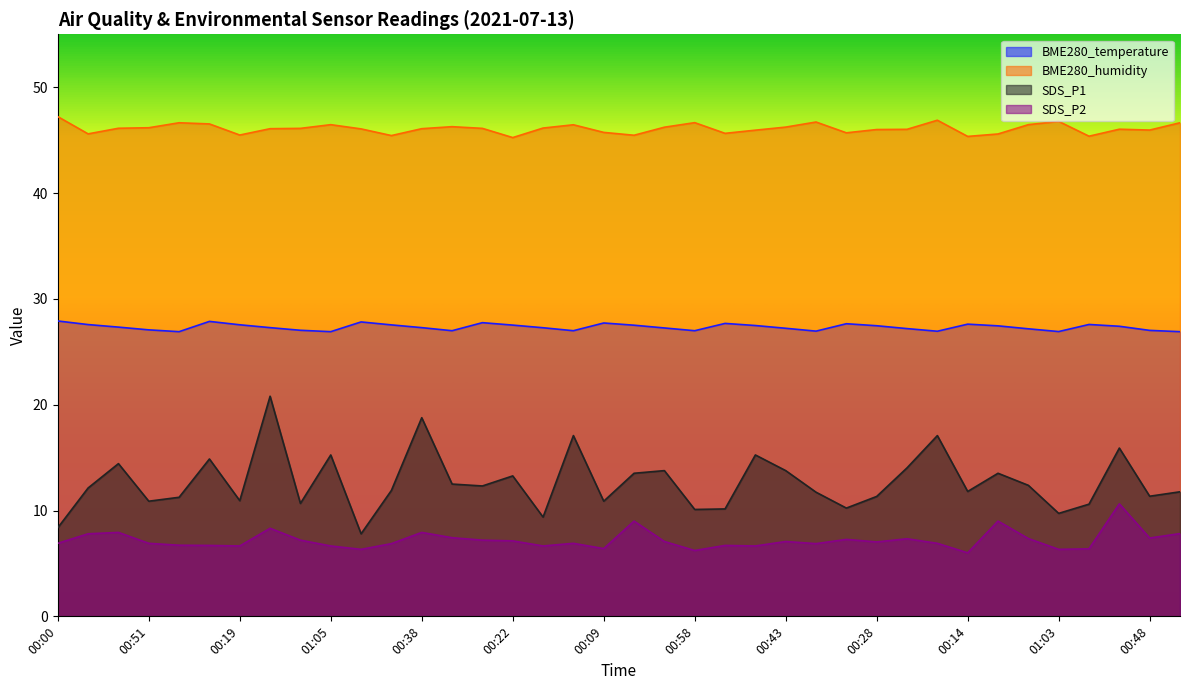

Reading right to left, extract all data points from this chart.

BME280_temperature: 26.9	27.0	27.4	27.6	26.9	27.2	27.4	27.6	26.9	27.2	27.5	27.6	26.9	27.2	27.5	27.7	27.0	27.2	27.5	27.7	27.0	27.3	27.5	27.8	27.0	27.3	27.5	27.8	26.9	27.0	27.3	27.6	27.9	26.9	27.1	27.3	27.6	27.9
BME280_humidity: 46.6	46.0	46.0	45.4	46.8	46.5	45.6	45.4	46.9	46.0	46.0	45.7	46.7	46.2	45.9	45.6	46.6	46.2	45.5	45.7	46.5	46.1	45.2	46.1	46.3	46.1	45.4	46.1	46.5	46.1	46.1	45.5	46.5	46.6	46.2	46.1	45.6	47.2
SDS_P1: 11.8	11.3	15.9	10.6	9.7	12.4	13.5	11.8	17.1	14.0	11.3	10.2	11.7	13.8	15.2	10.2	10.1	13.8	13.5	10.9	17.1	9.4	13.3	12.3	12.5	18.8	11.9	7.8	15.2	10.7	20.8	10.9	14.9	11.2	10.9	14.4	12.1	8.4
SDS_P2: 7.8	7.4	10.6	6.4	6.3	7.3	9.0	6.0	6.9	7.3	7.0	7.3	6.9	7.1	6.7	6.7	6.2	7.1	9.0	6.4	6.9	6.7	7.1	7.2	7.4	7.9	6.9	6.3	6.7	7.2	8.3	6.7	6.7	6.7	6.9	7.9	7.8	6.9